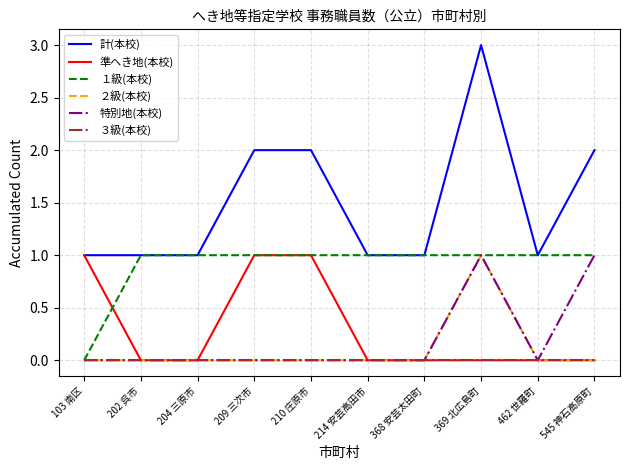

Which series has the largest range (max minus min)?

計(本校)